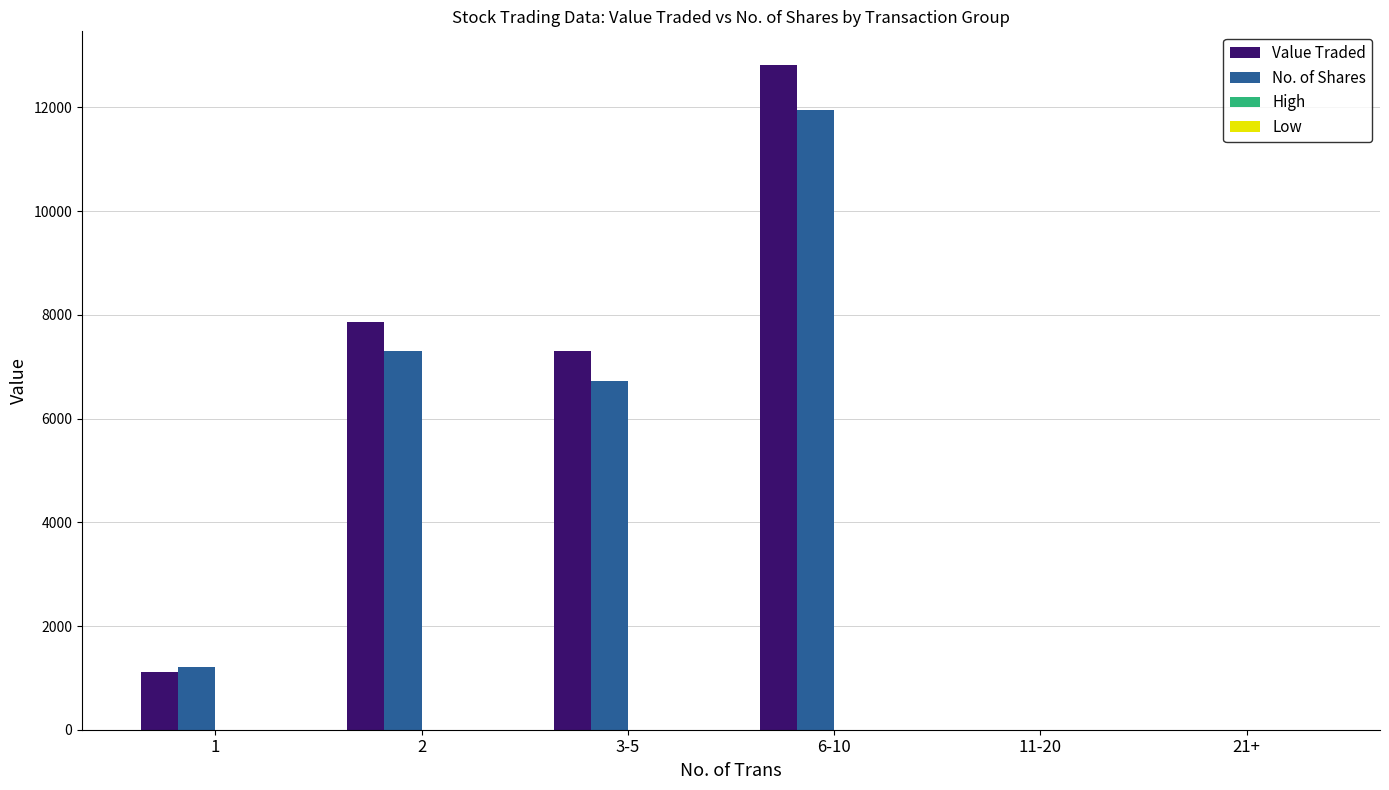

Which series has the widest spread of values?

Value Traded